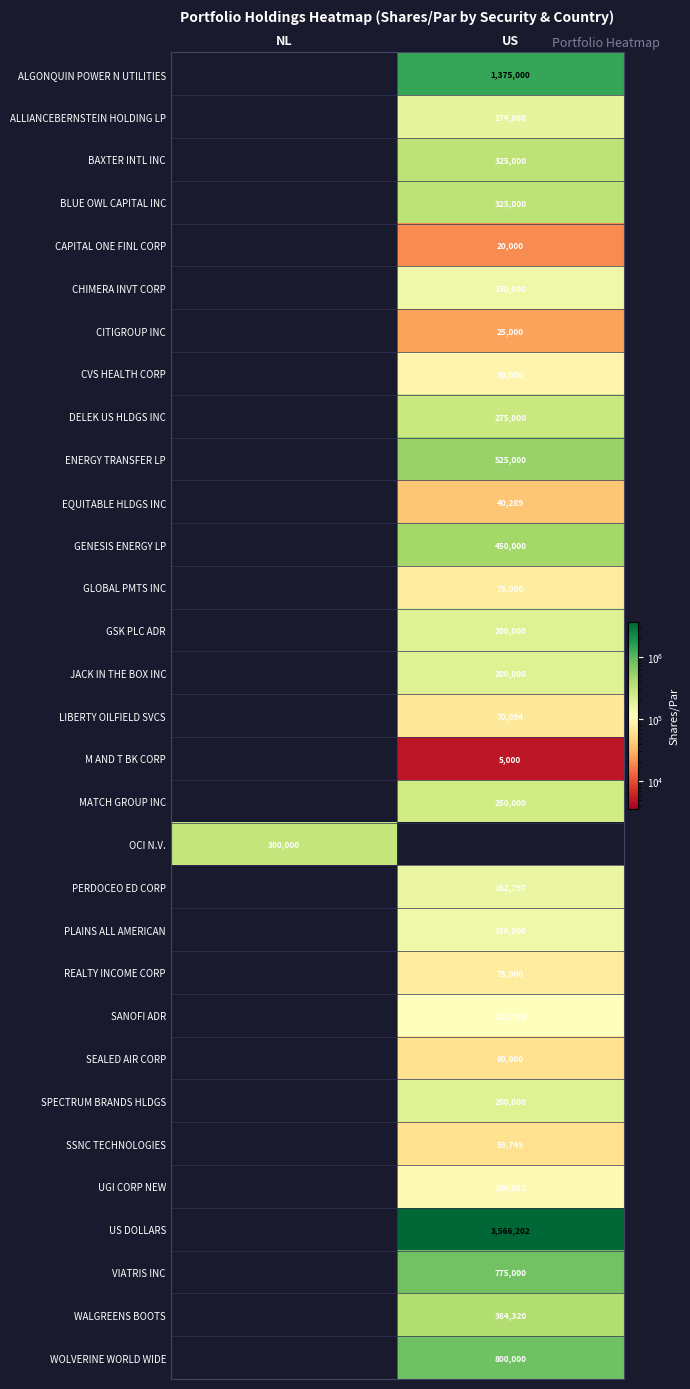

True or false: LIBERTY OILFIELD SVCS has a value of 114619 at US.

False